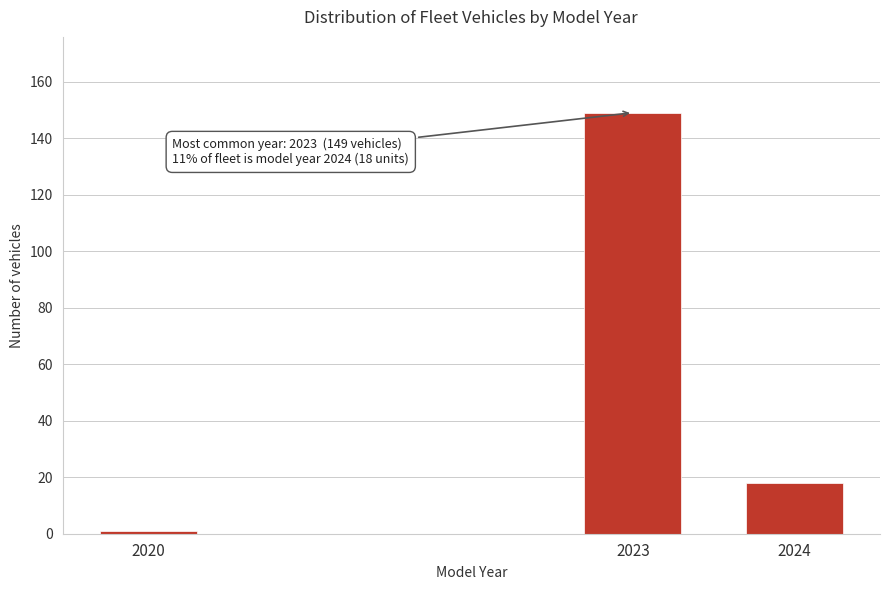

Reading left to right, list all the values displayed in this chart.

2020=1	2023=149	2024=18